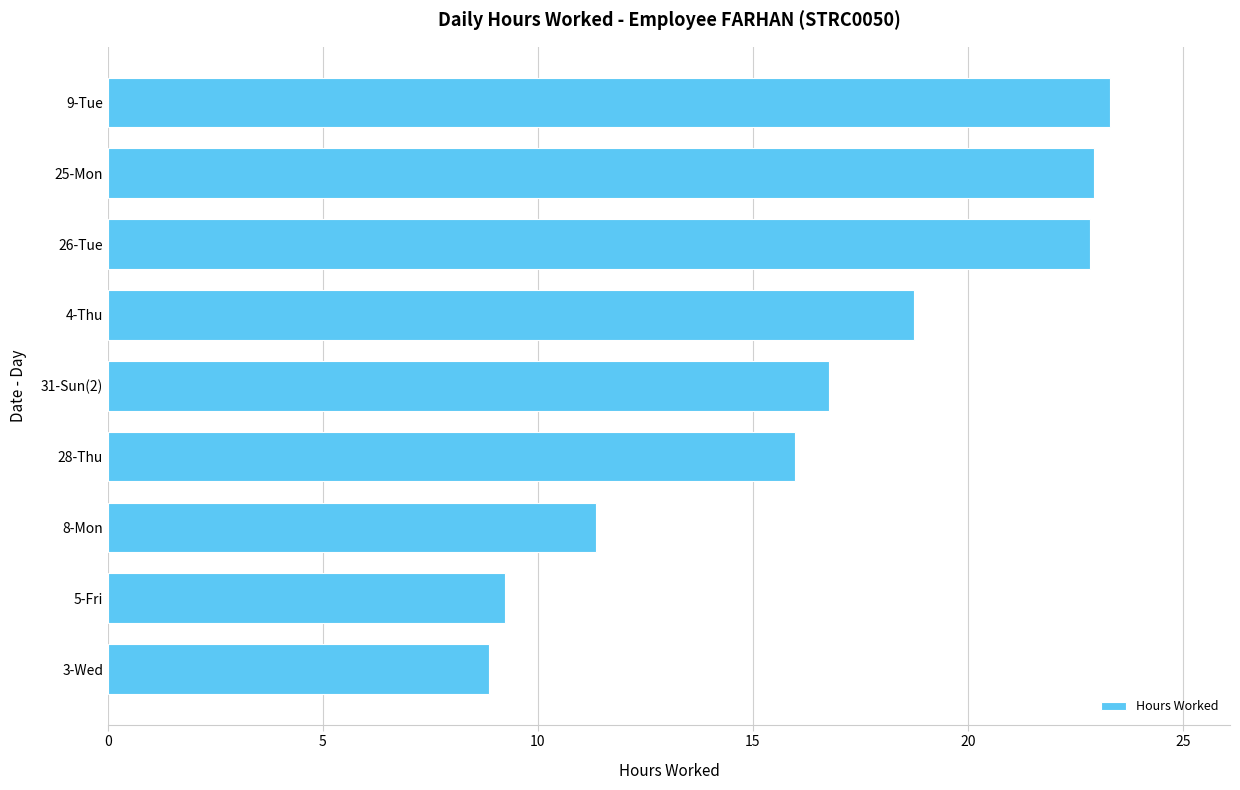

What is the change in value from 31-Sun(2) to 9-Tue?

+6.5